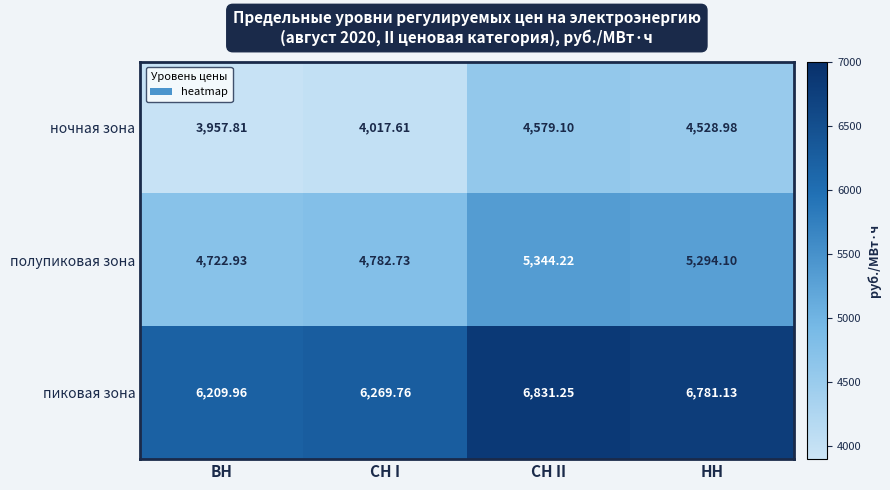

At which category does the chart reach its peak across all series?

СН II